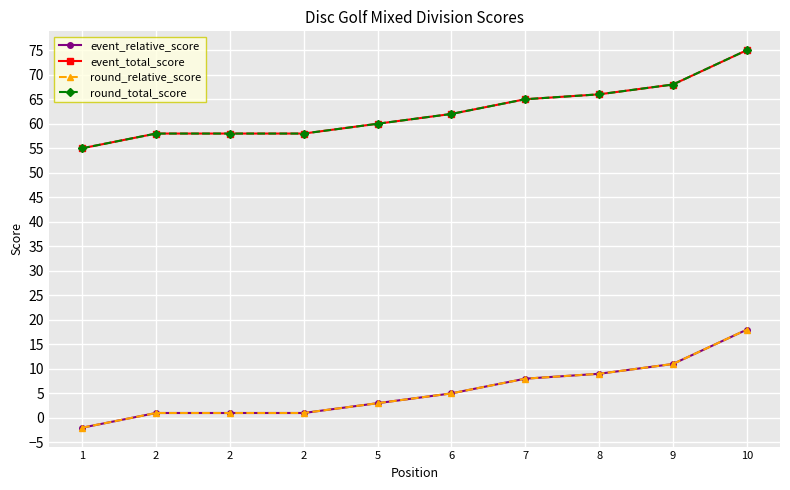

The value of event_relative_score at 2 is 1. True or false?

True